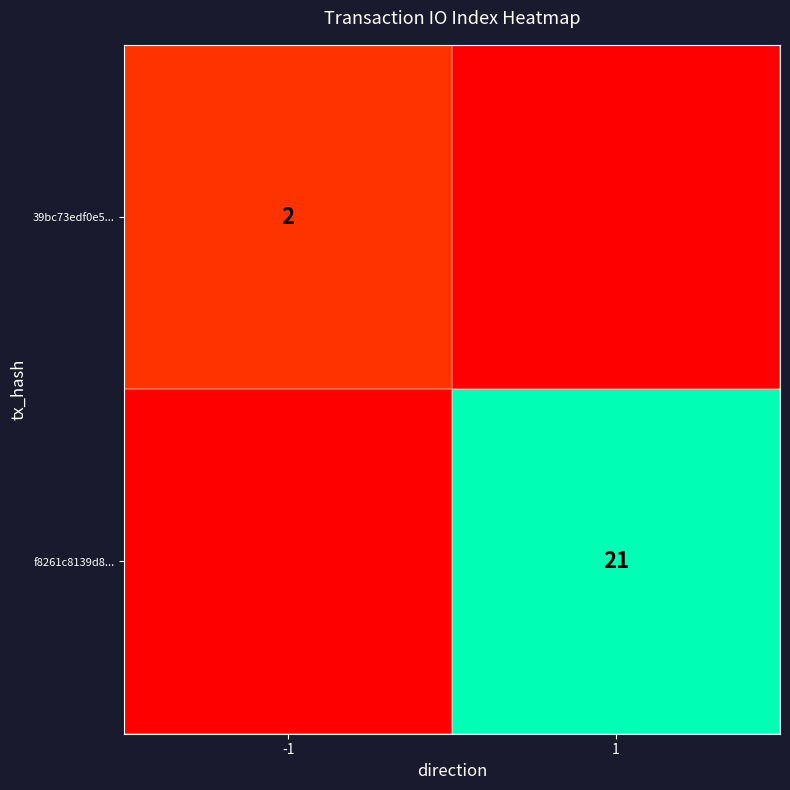

The f8261c8139d8... series shows 21 at 1. True or false?

True